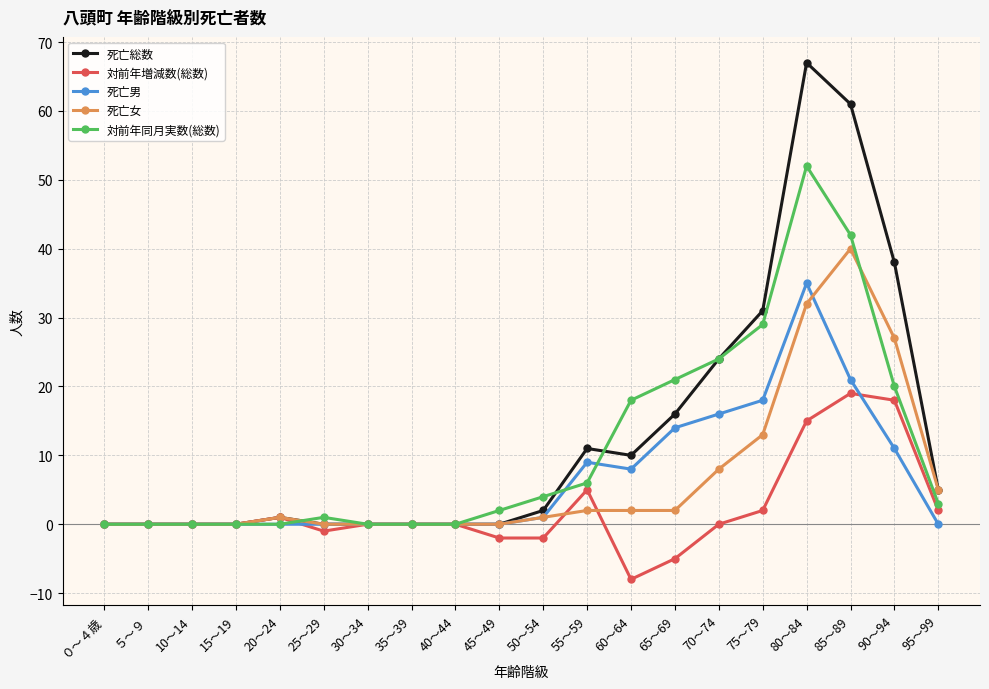

What position from the right is ５～９?

19